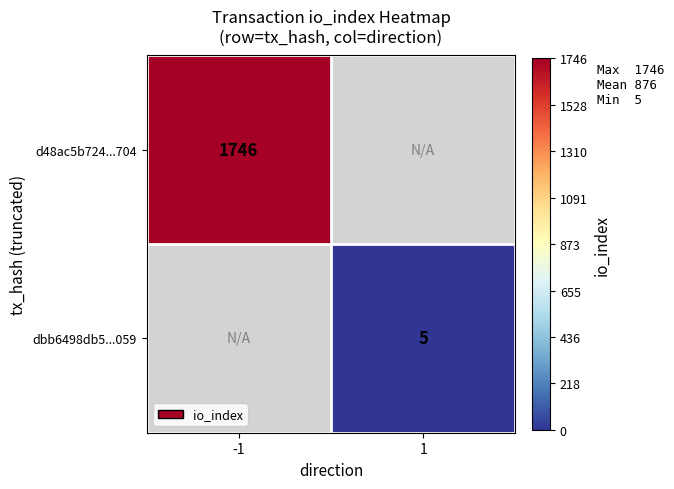

The value of dbb6498db5...059 at 1 is 5. True or false?

True